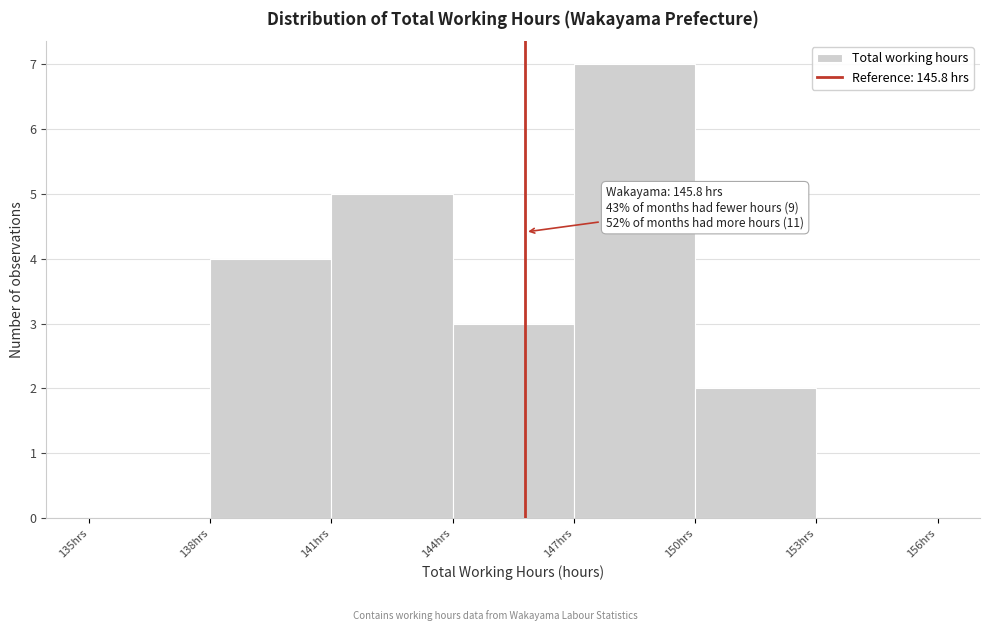

Over which range of the x-axis is the bar tallest?

147 to 150